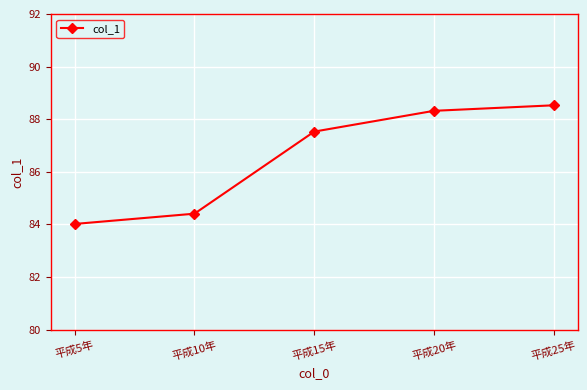

At which label does the data first exceed 87?

平成15年